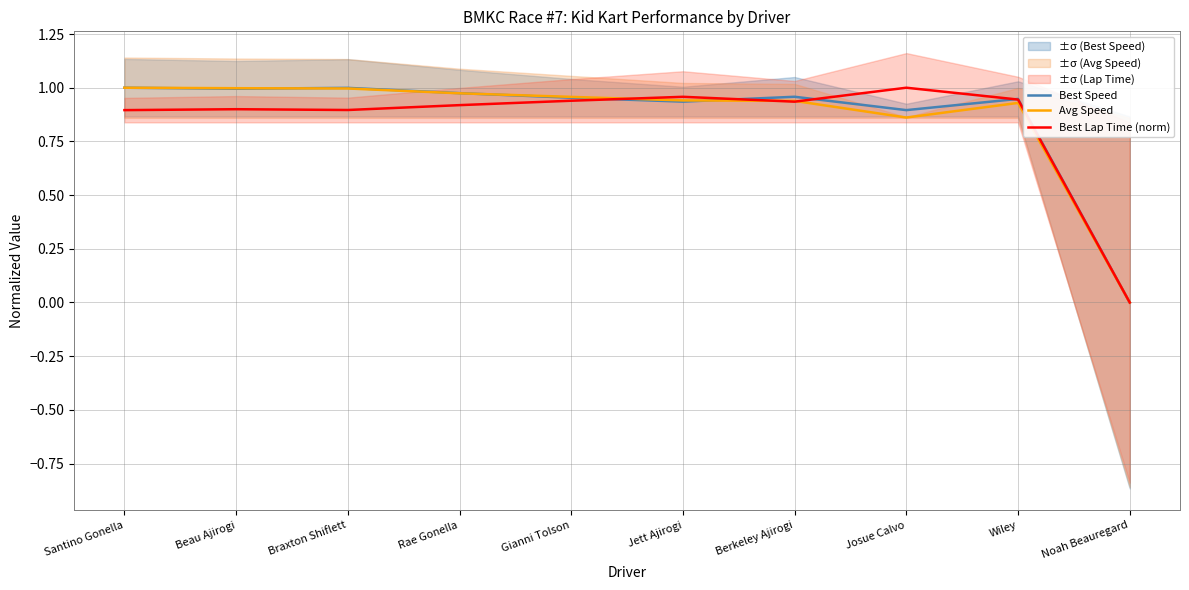

Reading left to right, list all the values displayed in this chart.

Best Speed: Santino Gonella=1.0	Beau Ajirogi=1.0	Braxton Shiflett=1.0	Rae Gonella=1.0	Gianni Tolson=1.0	Jett Ajirogi=0.9	Berkeley Ajirogi=1.0	Josue Calvo=0.9	Wiley=0.9	Noah Beauregard=0.0
Avg Speed: Santino Gonella=1.0	Beau Ajirogi=1.0	Braxton Shiflett=1.0	Rae Gonella=1.0	Gianni Tolson=1.0	Jett Ajirogi=0.9	Berkeley Ajirogi=0.9	Josue Calvo=0.9	Wiley=0.9	Noah Beauregard=0.0
Best Lap Time (norm): Santino Gonella=0.9	Beau Ajirogi=0.9	Braxton Shiflett=0.9	Rae Gonella=0.9	Gianni Tolson=0.9	Jett Ajirogi=1.0	Berkeley Ajirogi=0.9	Josue Calvo=1.0	Wiley=0.9	Noah Beauregard=0.0